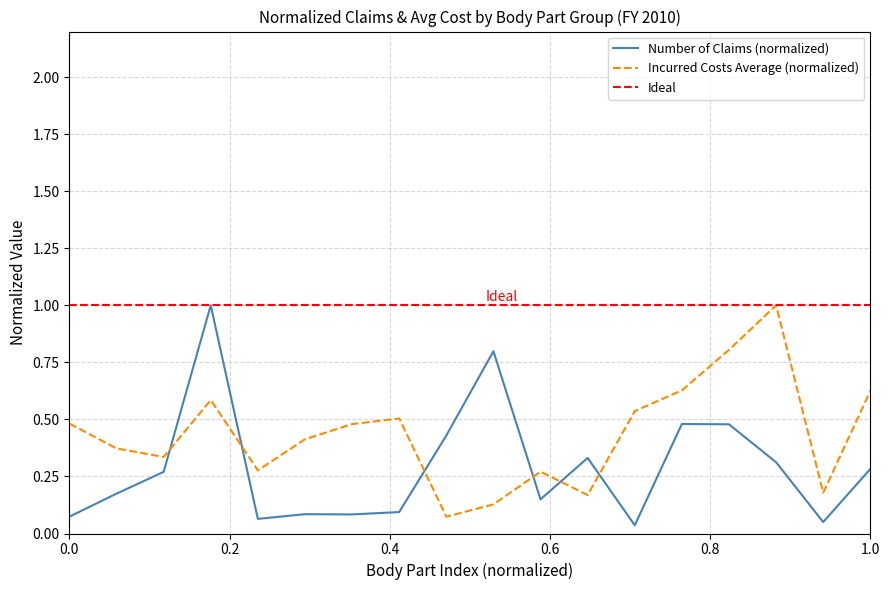

The Incurred Costs Average series shows 0.2 at ANKLE(S). True or false?

False